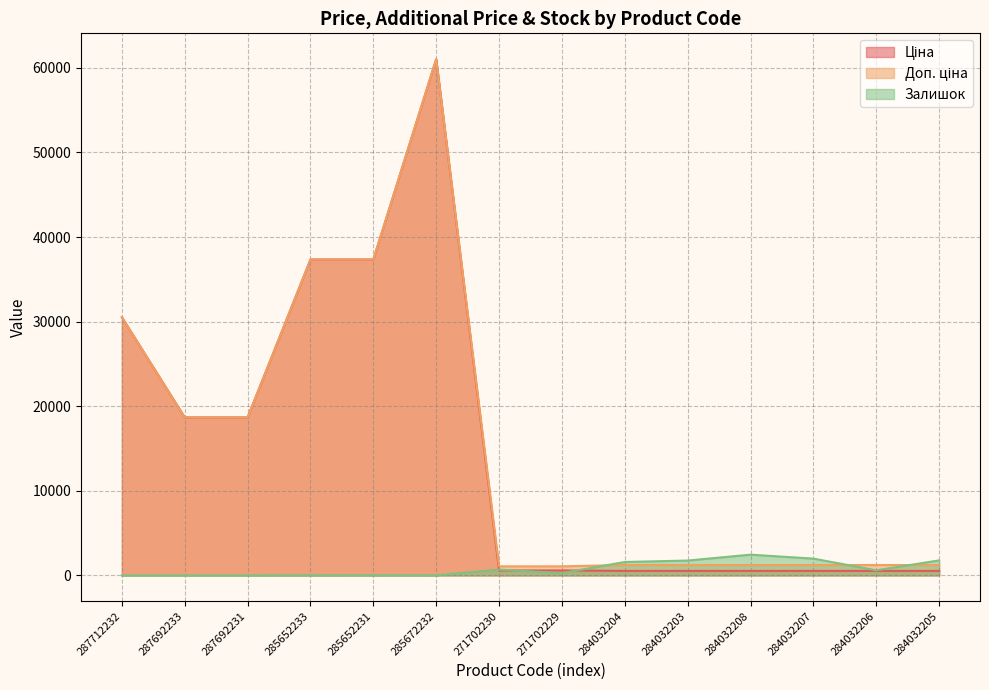

What is the spread (max minus min) of values at 285672232?

61009.7